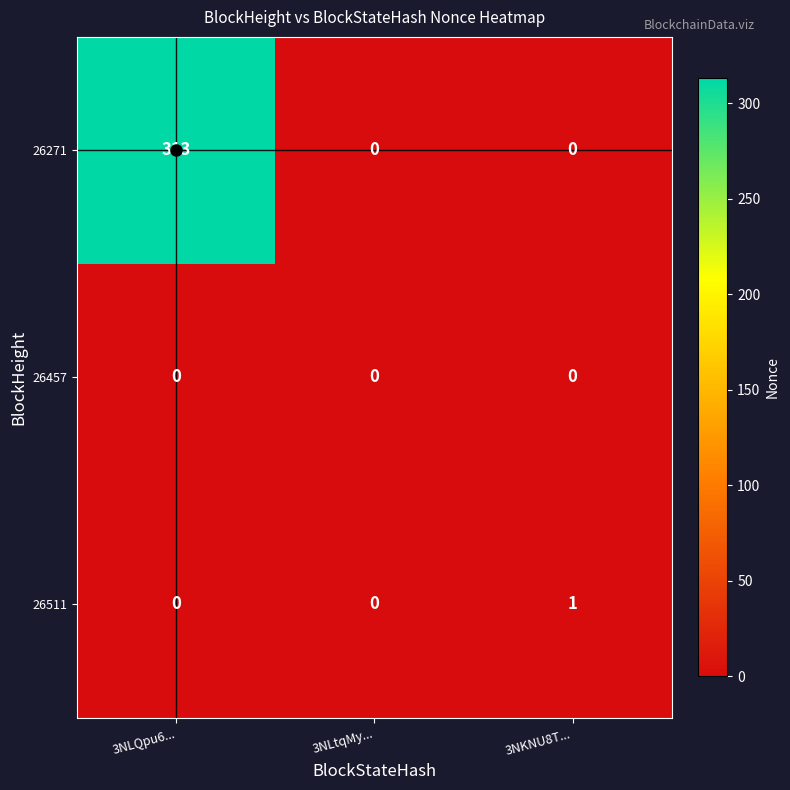

Count the 26271 values in the range 0 to 313.

3